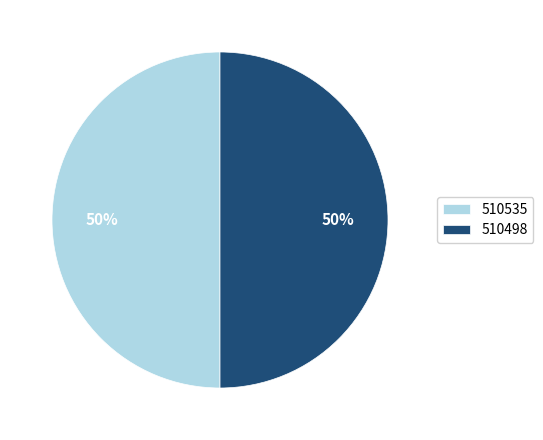

To the nearest percent, what percentage of the pie is 510498?

50%